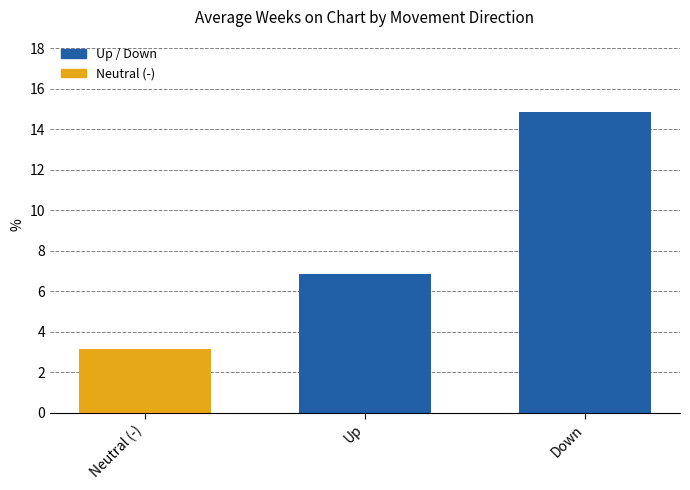

Rank the categories by value from highest to lowest.

Down, Up, Neutral (-)